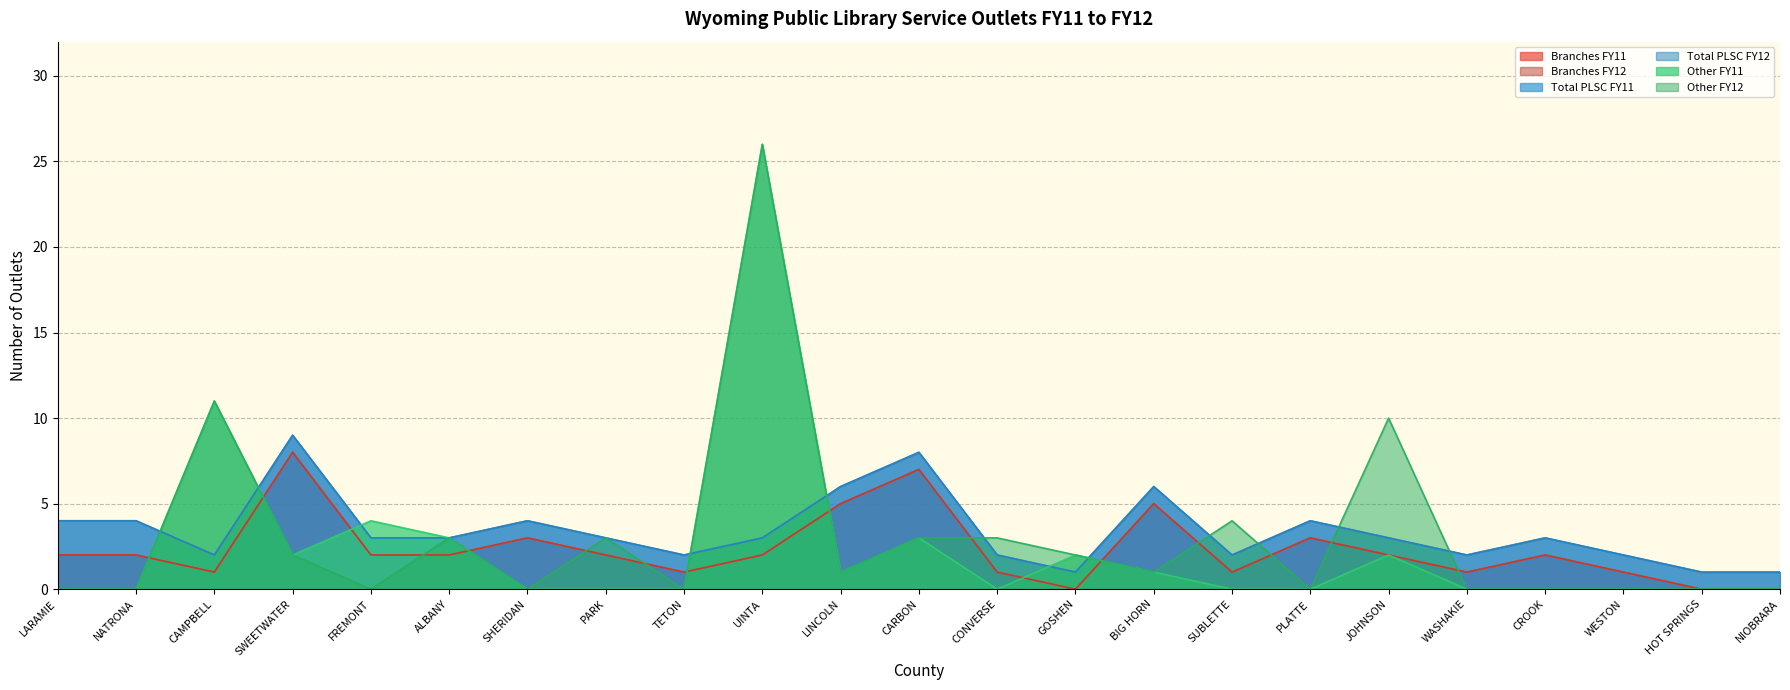

True or false: Branches FY12 has a value of 9 at CARBON.

False